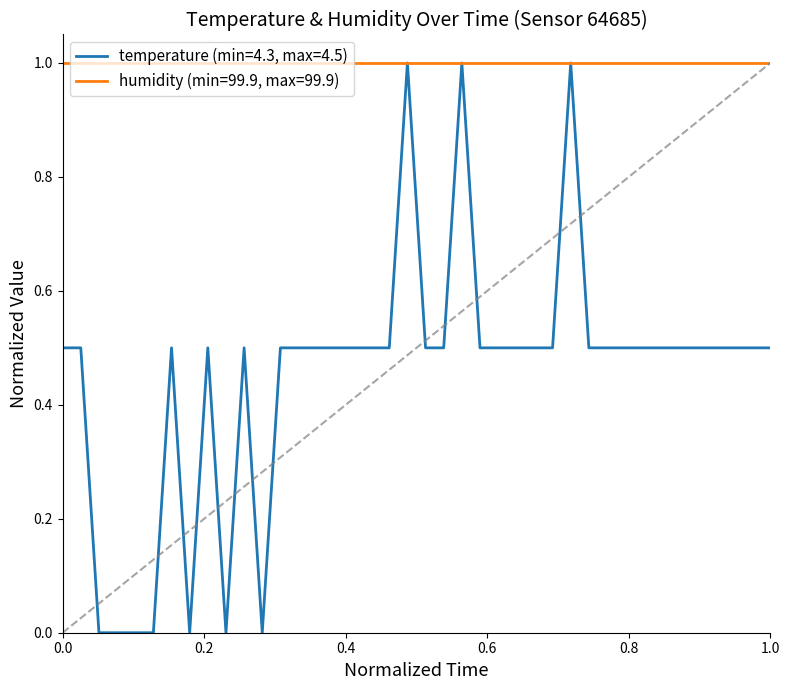

Which series has the widest spread of values?

temperature (min=4.3, max=4.5)